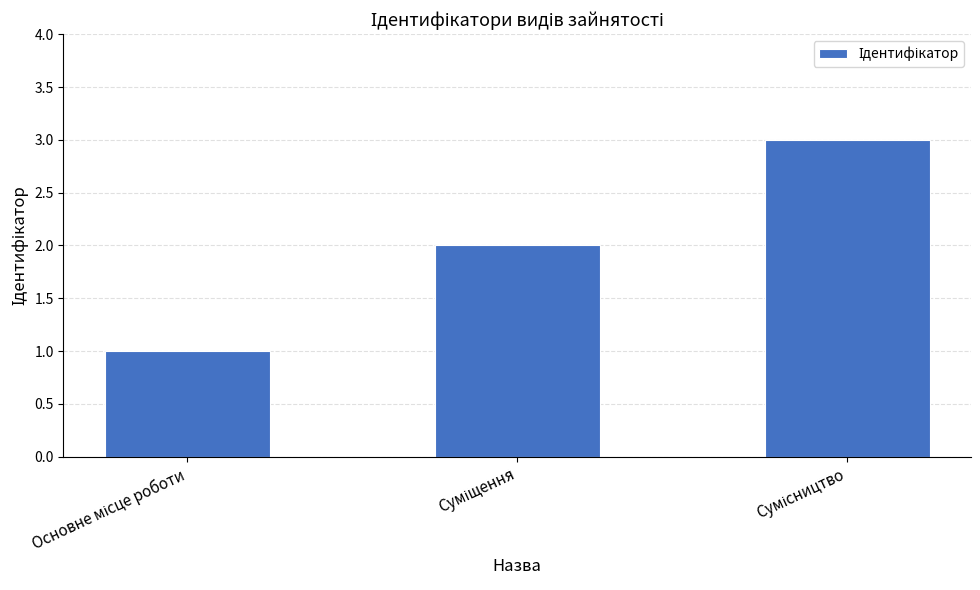

What is the maximum value shown in the chart?

3